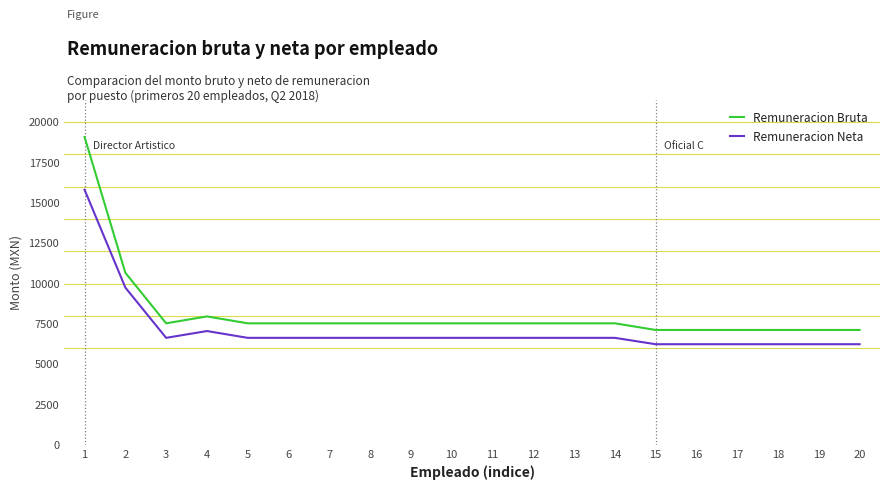

What is the sum of the Remuneracion Neta values at 18 and 7?

12881.6